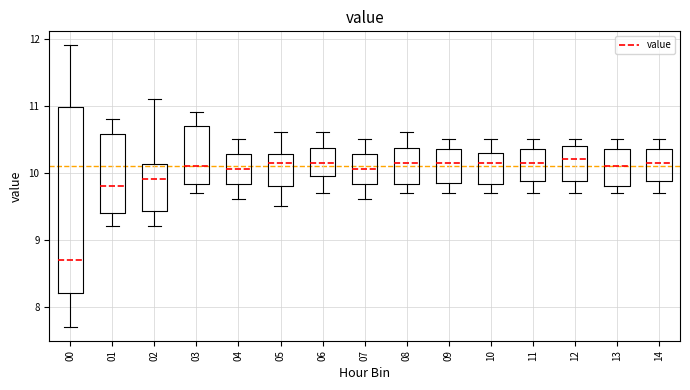

Reading left to right, transcribe this box plot: for each box, give where its median line is, the range the box spans, and where its two whiskers end, as read against the y-axis. The values are not printed on the chart, so give them approximately, as read against the axis.

00: median 8.7, box 8.2 to 11.0, whiskers 7.7 to 11.9
01: median 9.8, box 9.4 to 10.6, whiskers 9.2 to 10.8
02: median 9.9, box 9.4 to 10.1, whiskers 9.2 to 11.1
03: median 10.1, box 9.8 to 10.7, whiskers 9.7 to 10.9
04: median 10.1, box 9.8 to 10.3, whiskers 9.6 to 10.5
05: median 10.2, box 9.8 to 10.3, whiskers 9.5 to 10.6
06: median 10.2, box 10.0 to 10.4, whiskers 9.7 to 10.6
07: median 10.1, box 9.8 to 10.3, whiskers 9.6 to 10.5
08: median 10.2, box 9.8 to 10.4, whiskers 9.7 to 10.6
09: median 10.2, box 9.9 to 10.4, whiskers 9.7 to 10.5
10: median 10.2, box 9.8 to 10.3, whiskers 9.7 to 10.5
11: median 10.2, box 9.9 to 10.4, whiskers 9.7 to 10.5
12: median 10.2, box 9.9 to 10.4, whiskers 9.7 to 10.5
13: median 10.1, box 9.8 to 10.4, whiskers 9.7 to 10.5
14: median 10.2, box 9.9 to 10.4, whiskers 9.7 to 10.5